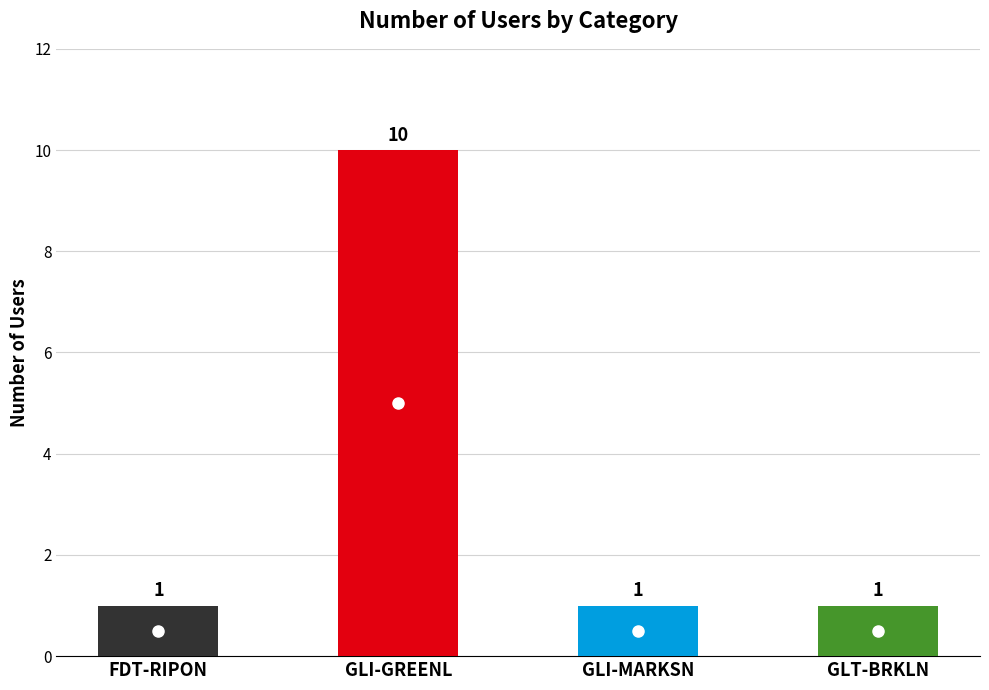

Between GLI-GREENL and GLI-MARKSN, which is larger?

GLI-GREENL